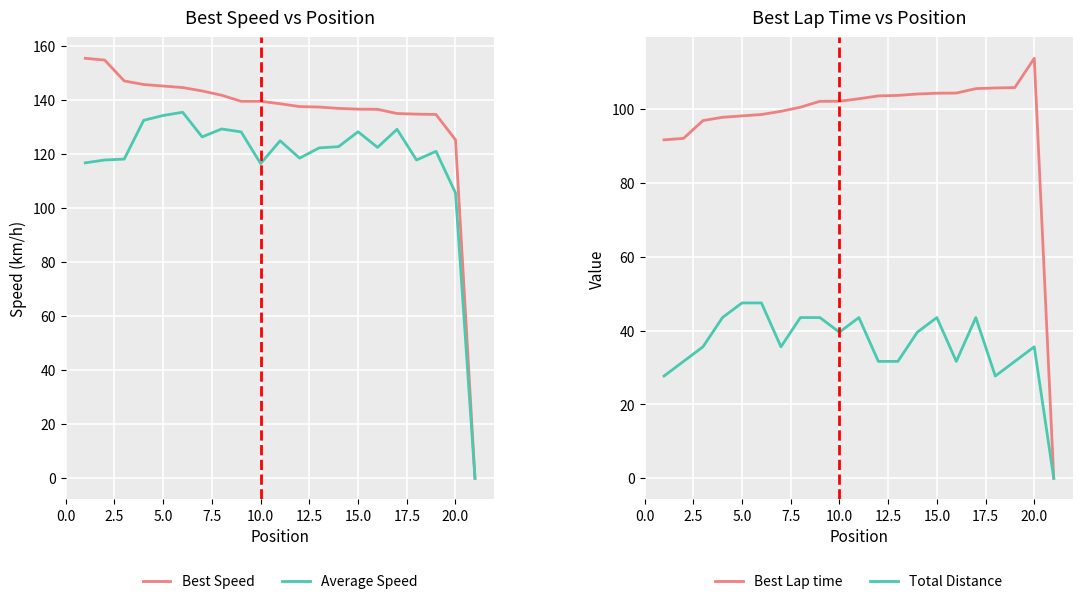

True or false: Best Speed and Total Distance cross at least once.

False